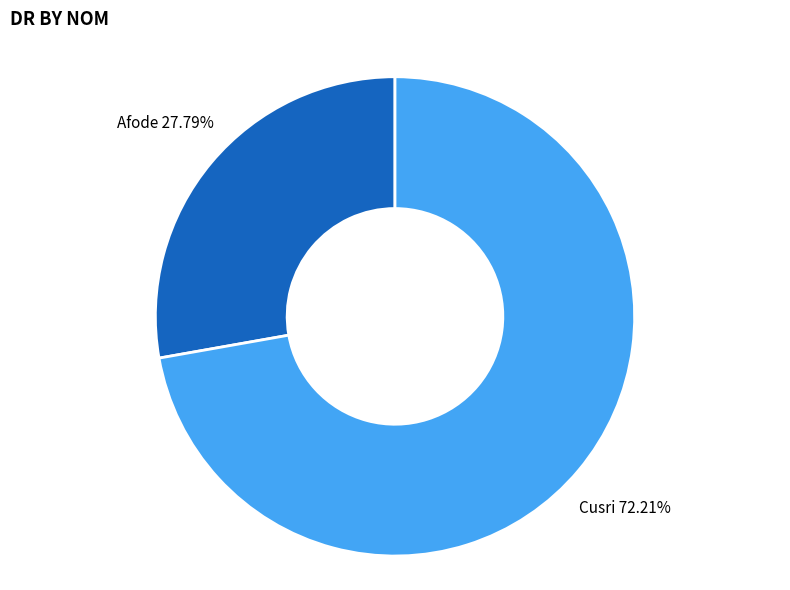

Rank the categories by value from highest to lowest.

Cusri, Afode